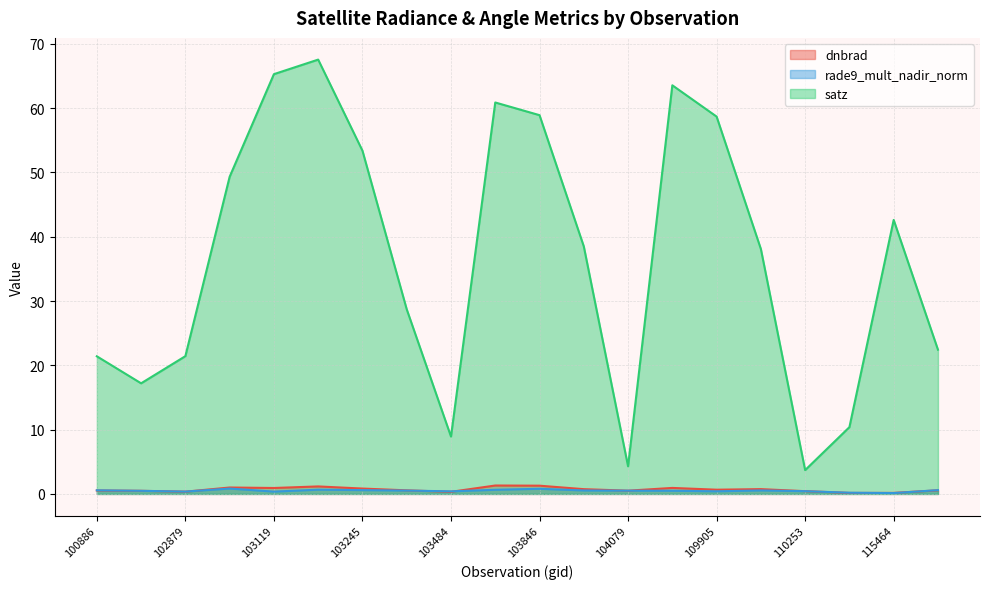

Reading right to left, list all the values displayed in this chart.

dnbrad: 0.6	0.2	0.2	0.4	0.7	0.7	0.9	0.5	0.7	1.3	1.3	0.3	0.6	0.8	1.2	0.9	1.0	0.4	0.5	0.5
rade9_mult_nadir_norm: 0.6	0.1	0.2	0.4	0.5	0.4	0.5	0.5	0.5	0.8	0.6	0.4	0.5	0.6	0.7	0.4	0.8	0.4	0.5	0.6
satz: 22.4	42.6	10.4	3.7	38.1	58.7	63.6	4.3	38.5	58.9	60.9	8.9	28.7	53.4	67.6	65.3	49.3	21.4	17.2	21.4